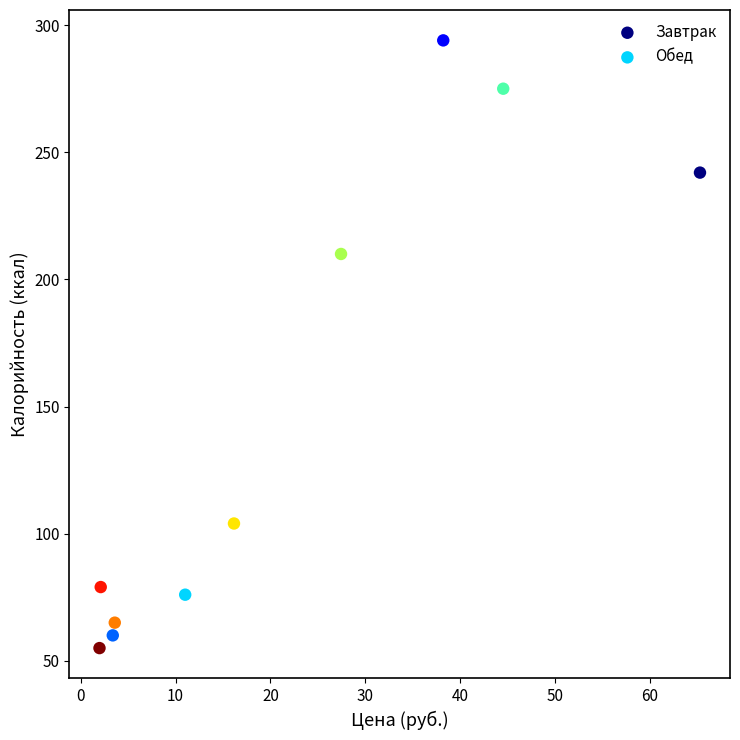

Which series has the largest Y range (max minus min)?

Завтрак